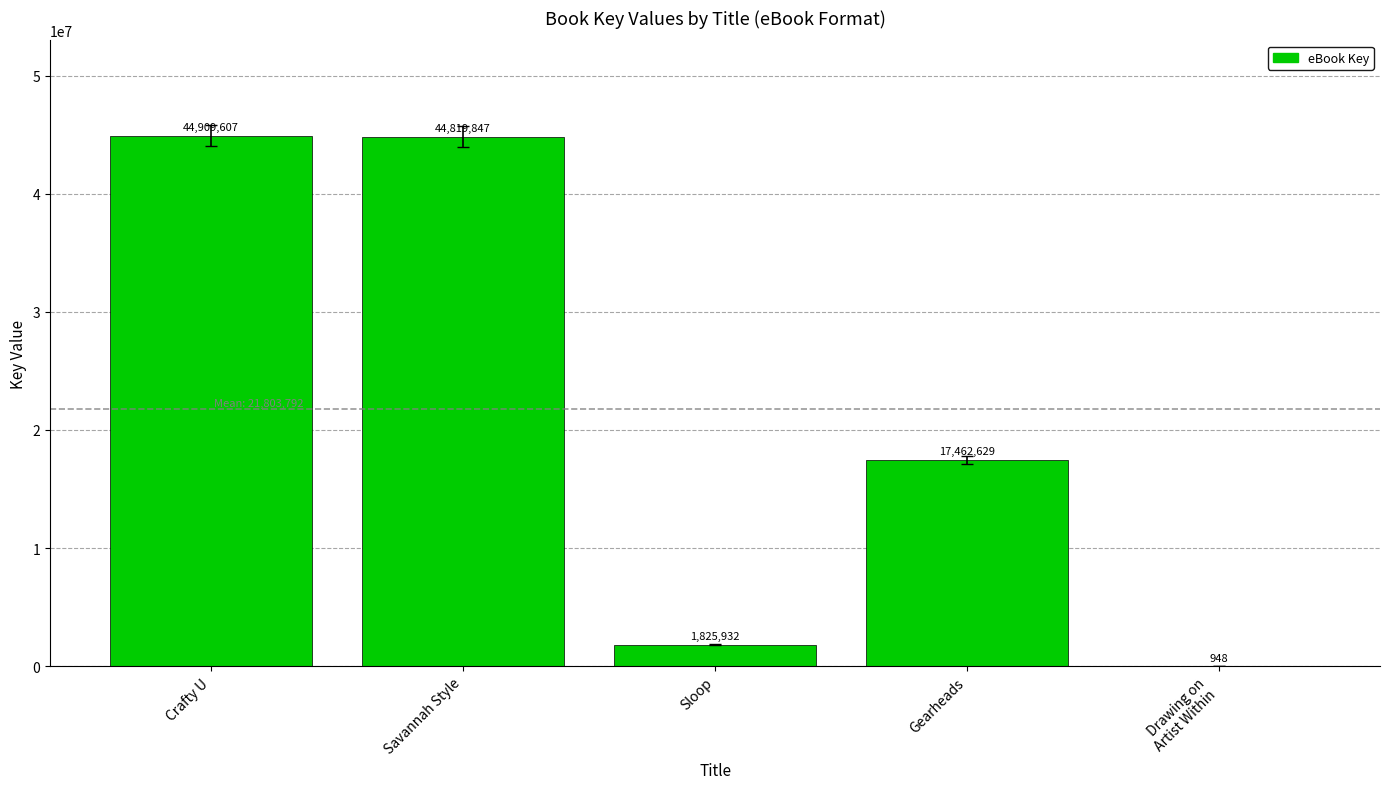

Between Savannah Style and Gearheads, which is larger?

Savannah Style